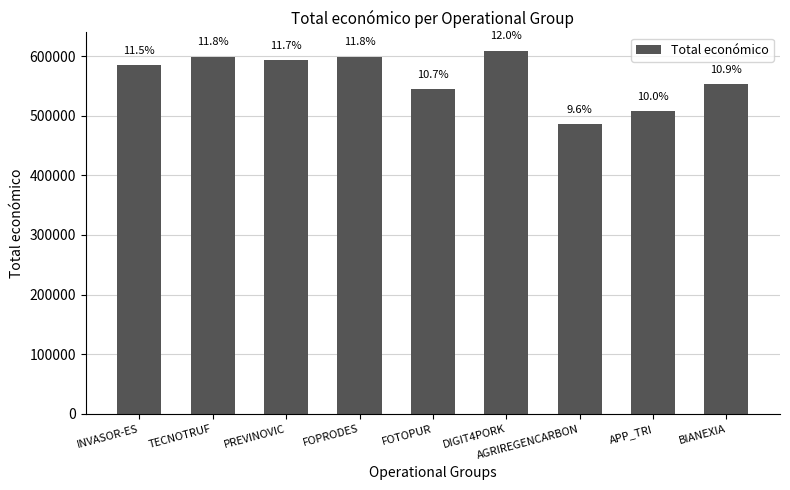

How many bars are there in total?

9